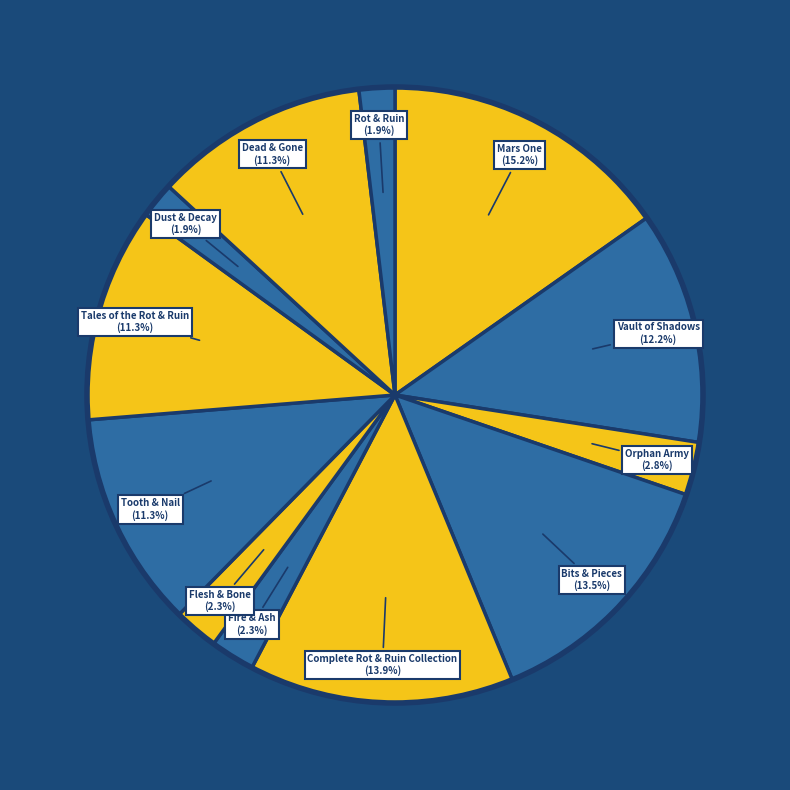

How many slices are in this pie chart?

12